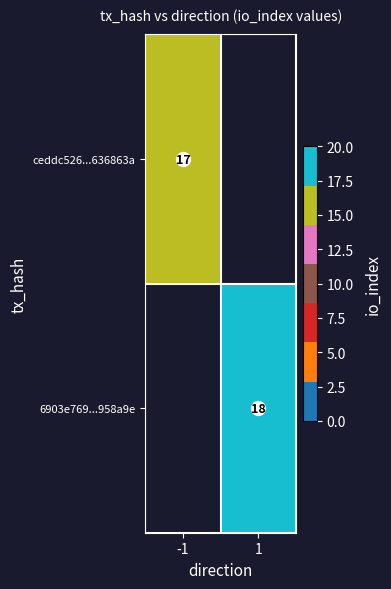

How many series are shown in this chart?

2